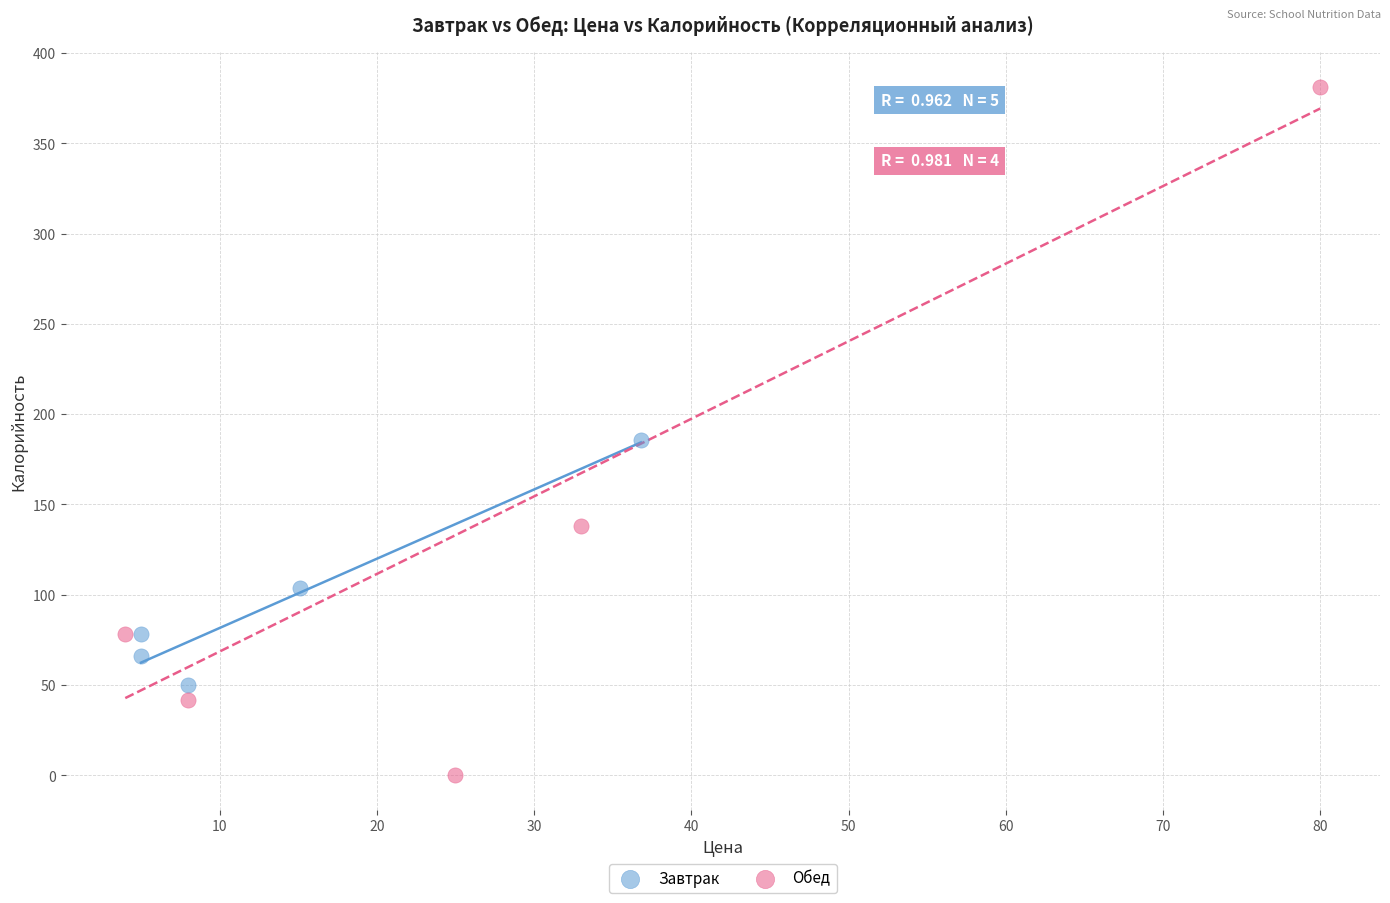

Which series has the largest Y range (max minus min)?

Обед